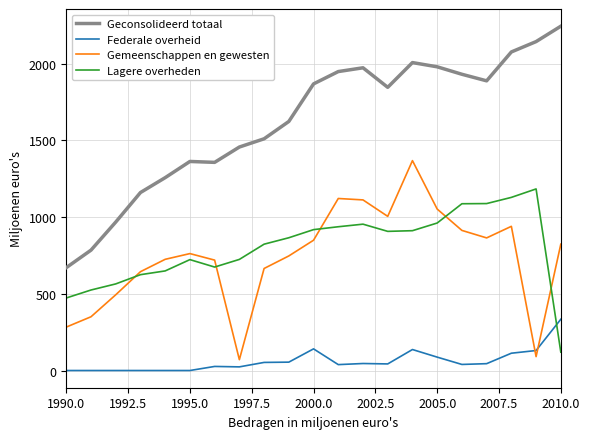

Which series has the largest total across all categories?

Geconsolideerd totaal